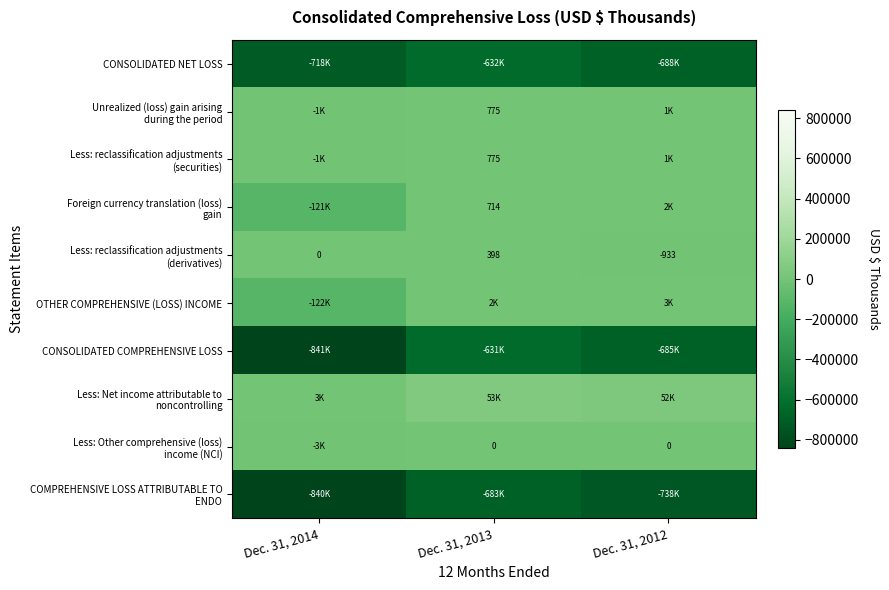

What is the sum of all CONSOLIDATED NET LOSS values?

-2038619